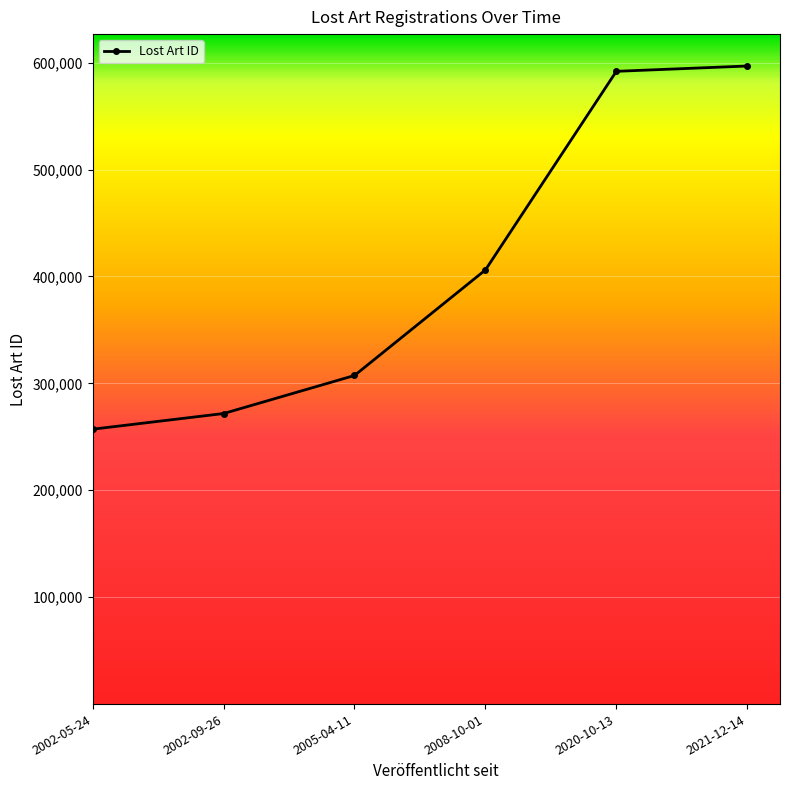

What is the label of the 4th point from the right?

2005-04-11